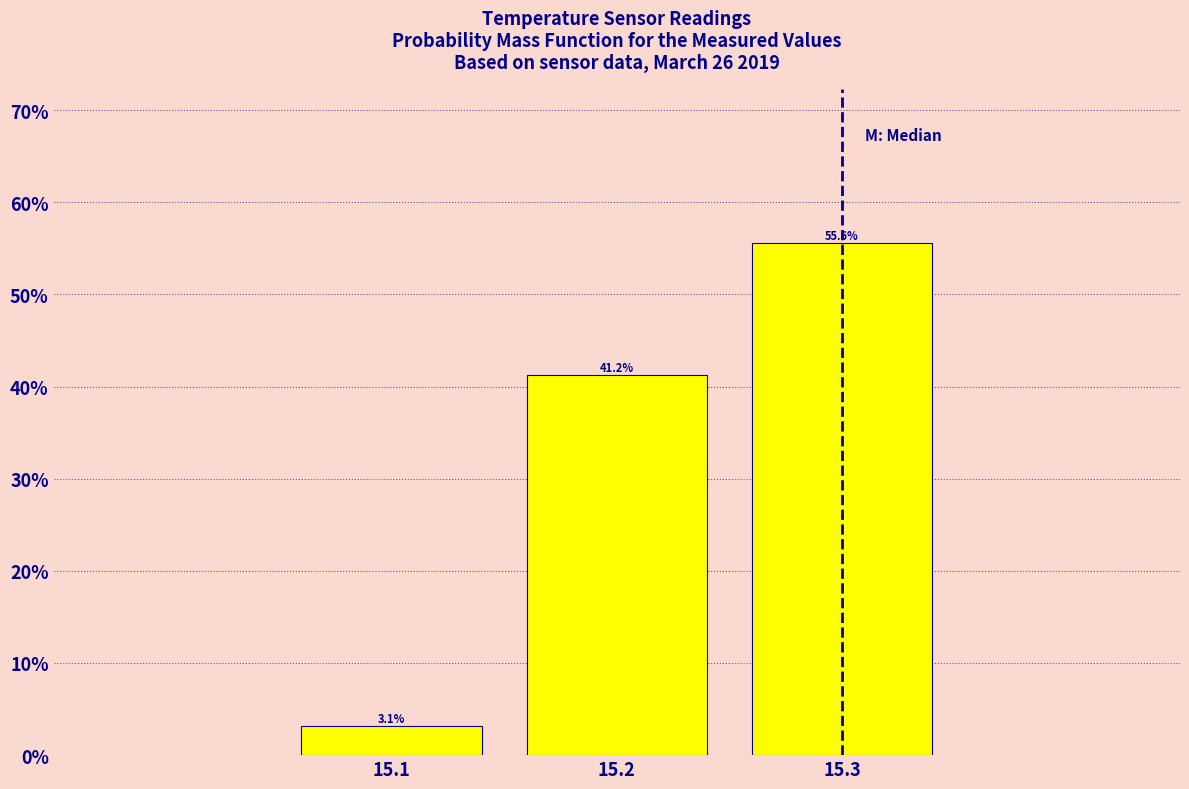

Over which range of the x-axis is the bar tallest?

15.25 to 15.35